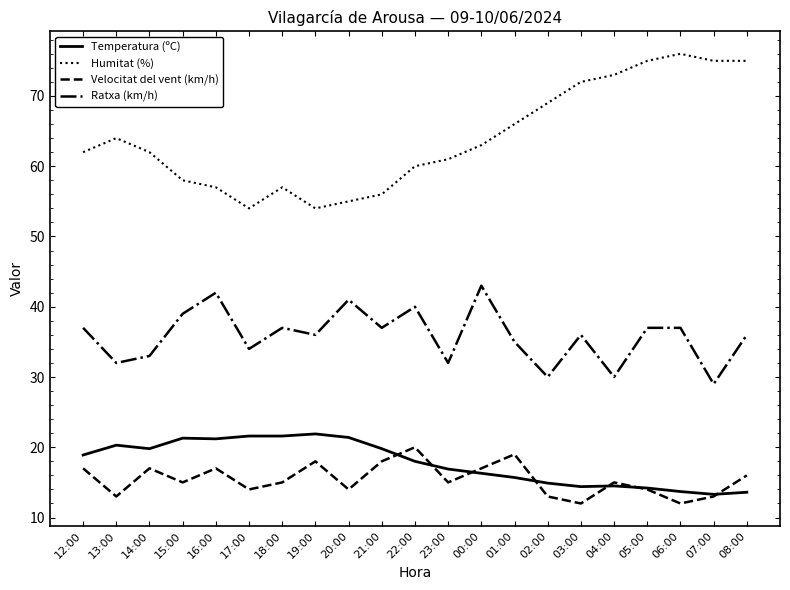

What is the difference between the highest and lowest values at 03:00?

60.0